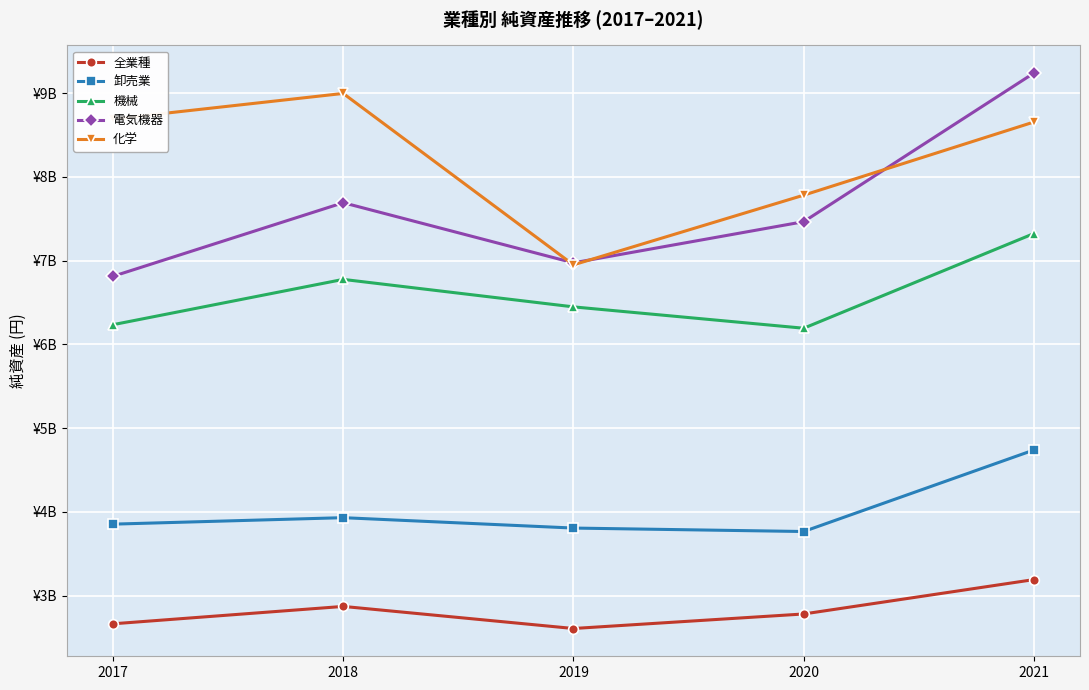

Which category has the highest value across all series?

2021